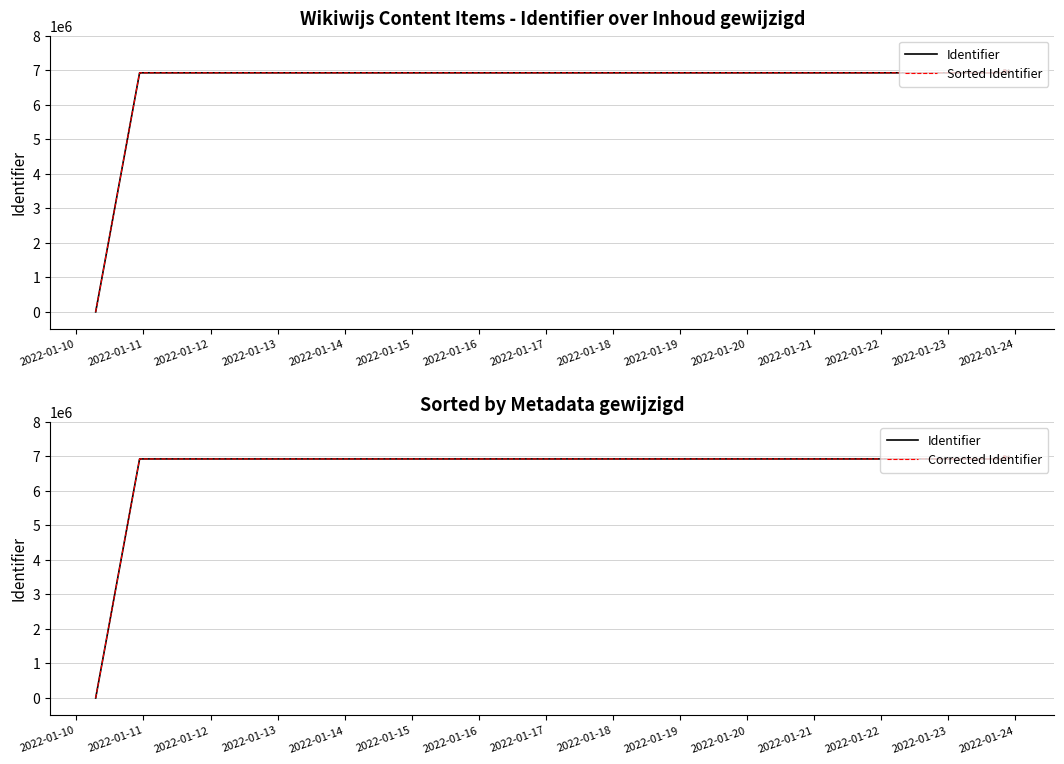

What position from the left is 2022-01-18?

9